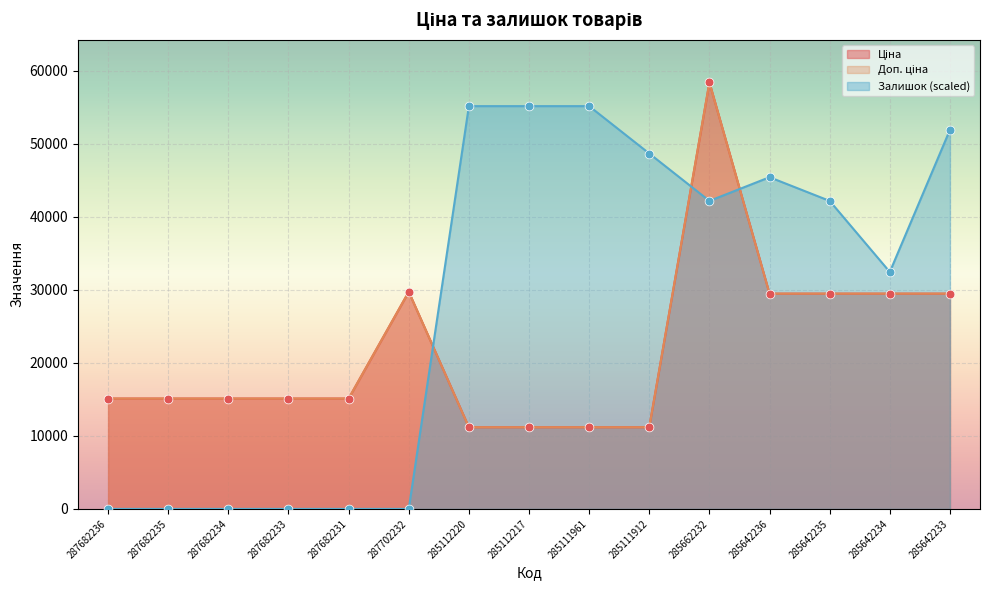

Which series contains the highest Y value?

Ціна